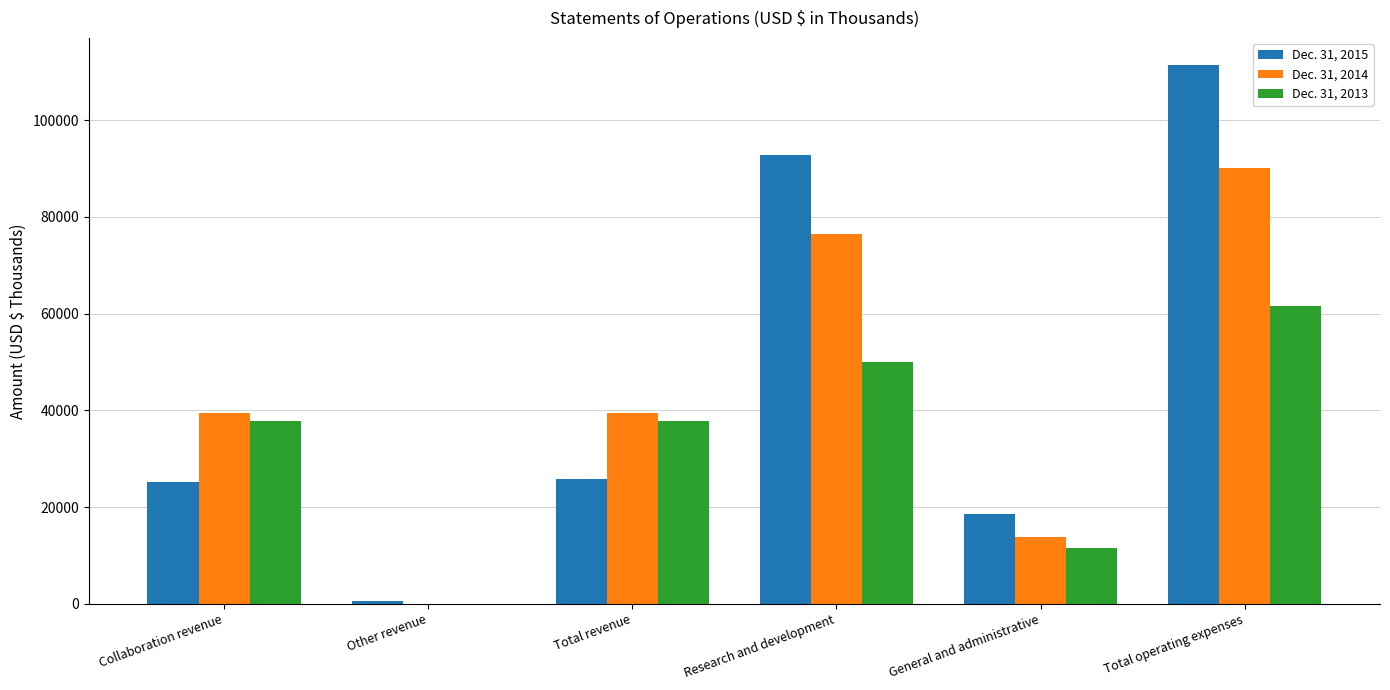

How many groups of bars are there?

6